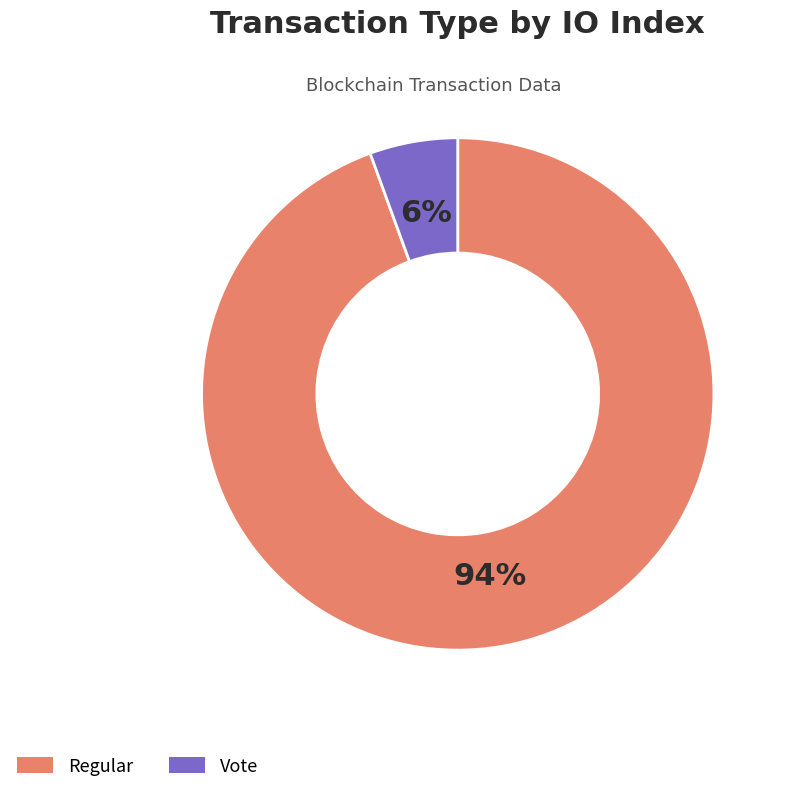

Is it true that Vote is 14% of the pie?

False